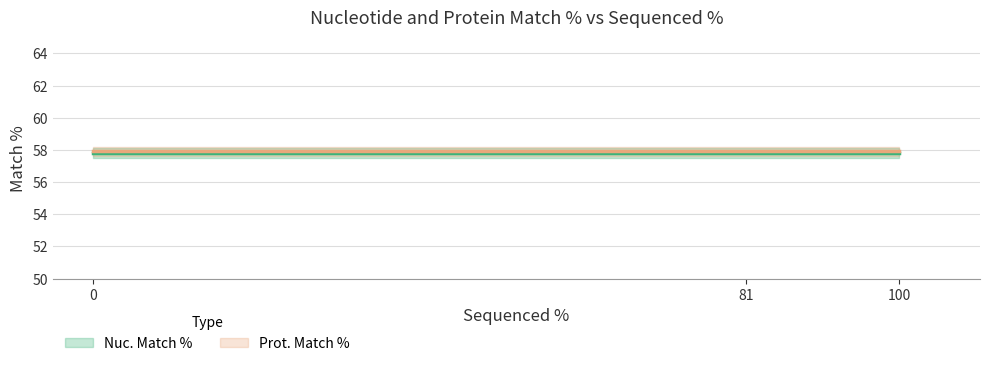

Reading right to left, transcribe all the data shown in this chart.

Nuc. Match %: 81=57.8	0=57.8	100=57.8
Prot. Match %: 81=57.9	0=57.9	100=57.9